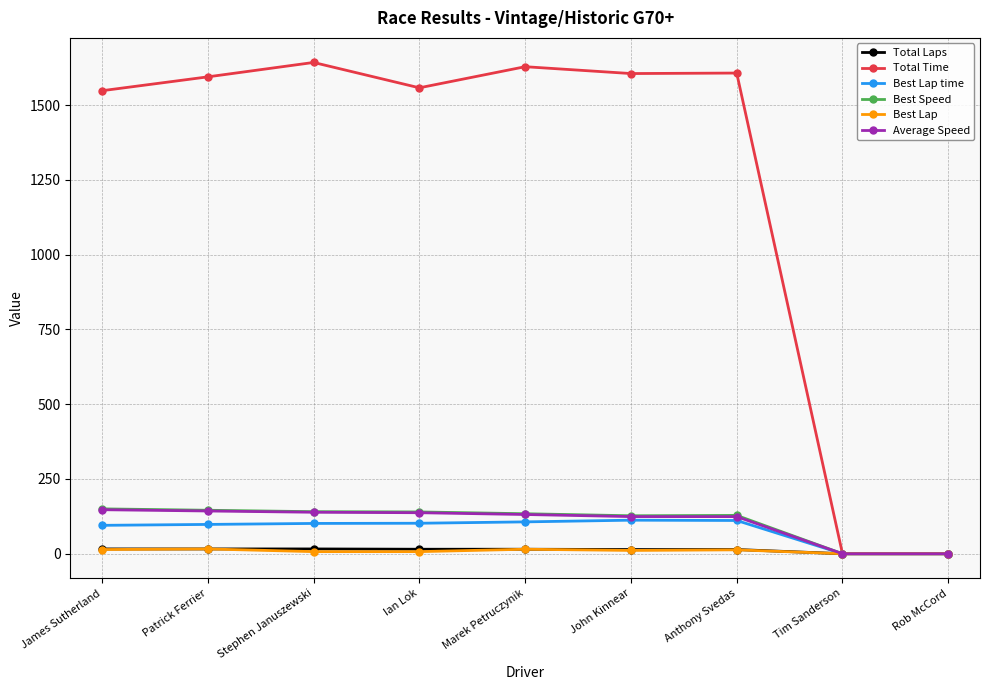

How many series are shown in this chart?

6